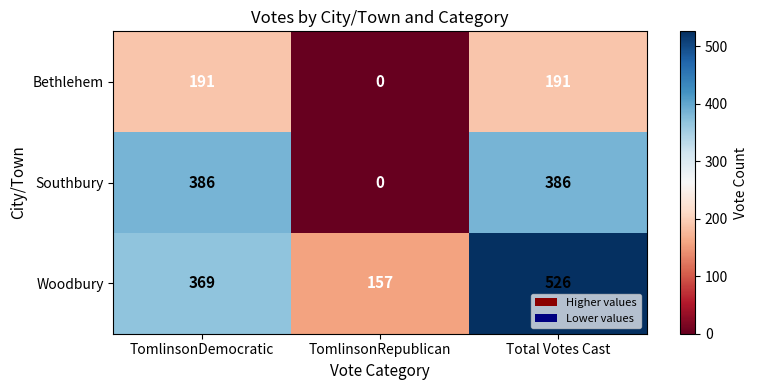

True or false: Woodbury has a value of 157 at TomlinsonRepublican.

True